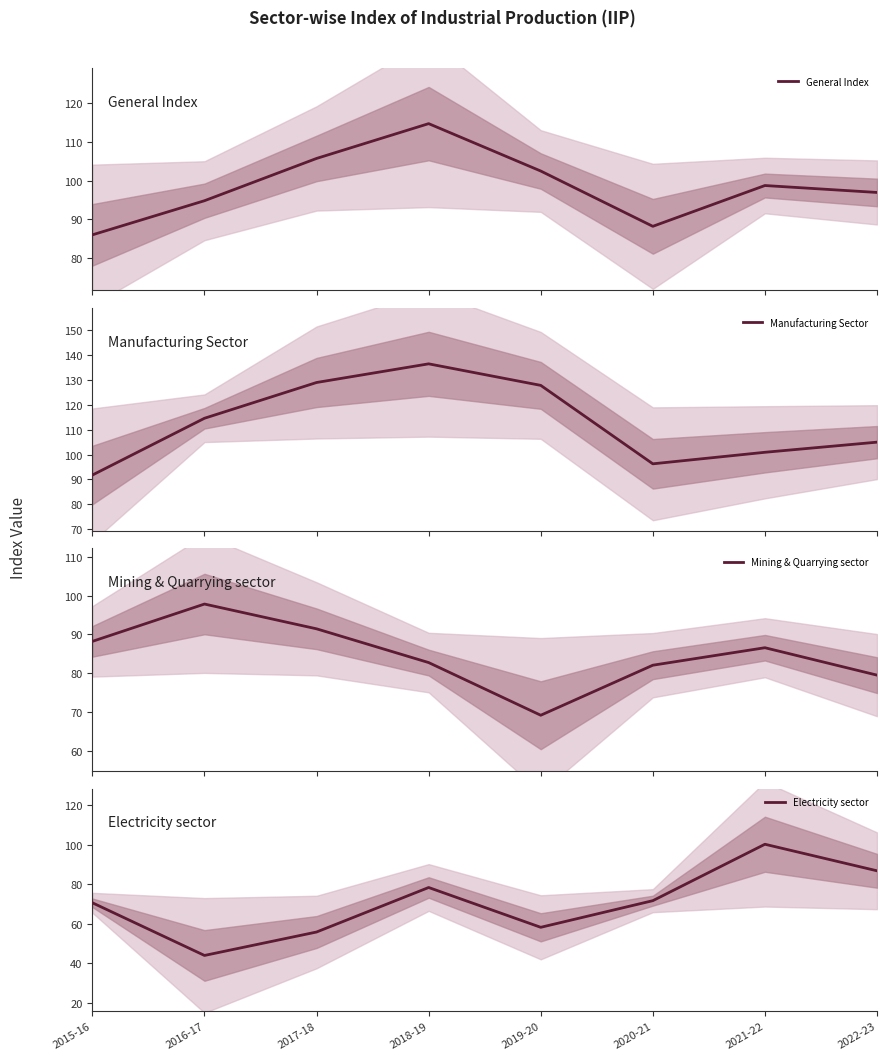

What is the label of the 3rd point from the left?

2017-18